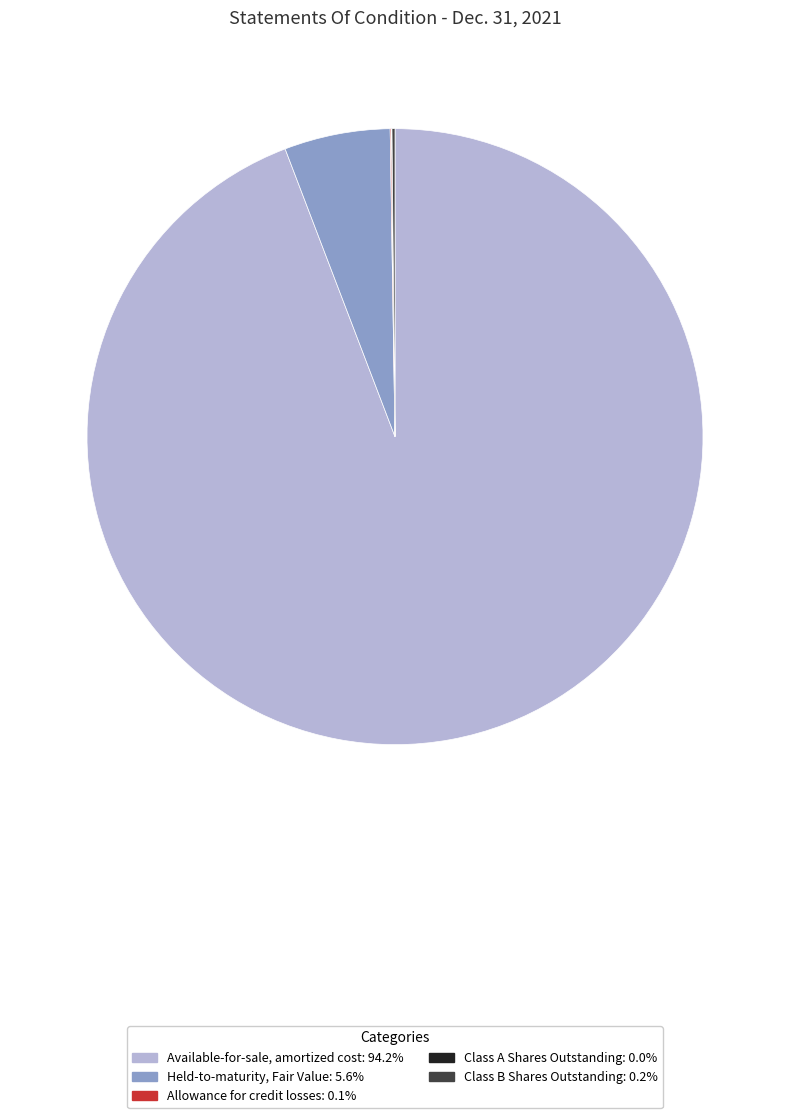

Which category accounts for the majority?

Available-for-sale, amortized cost